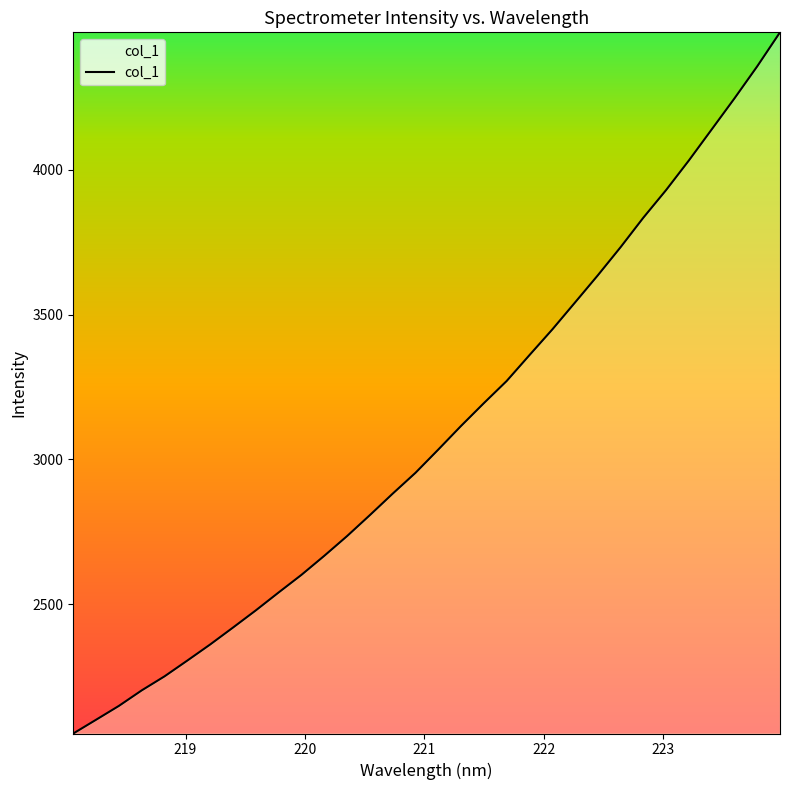

What is the maximum value shown in the chart?

4474.9